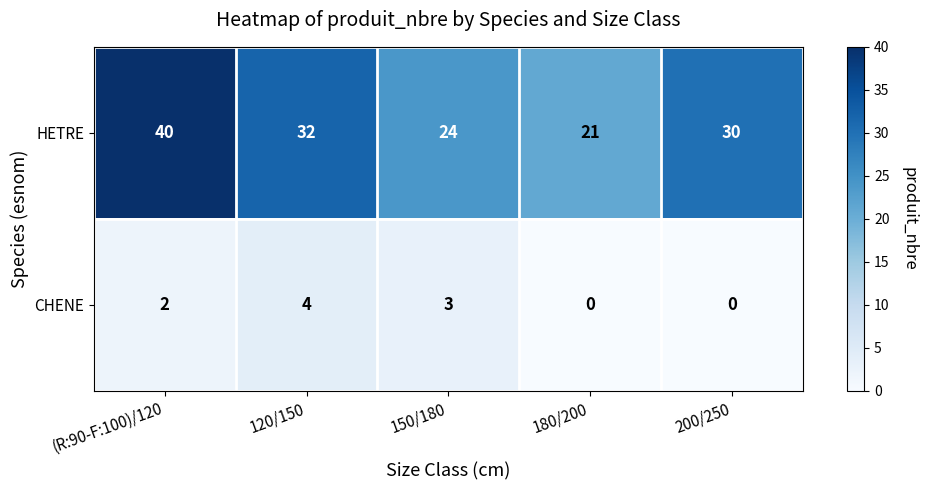

What is the maximum value shown in the chart?

40